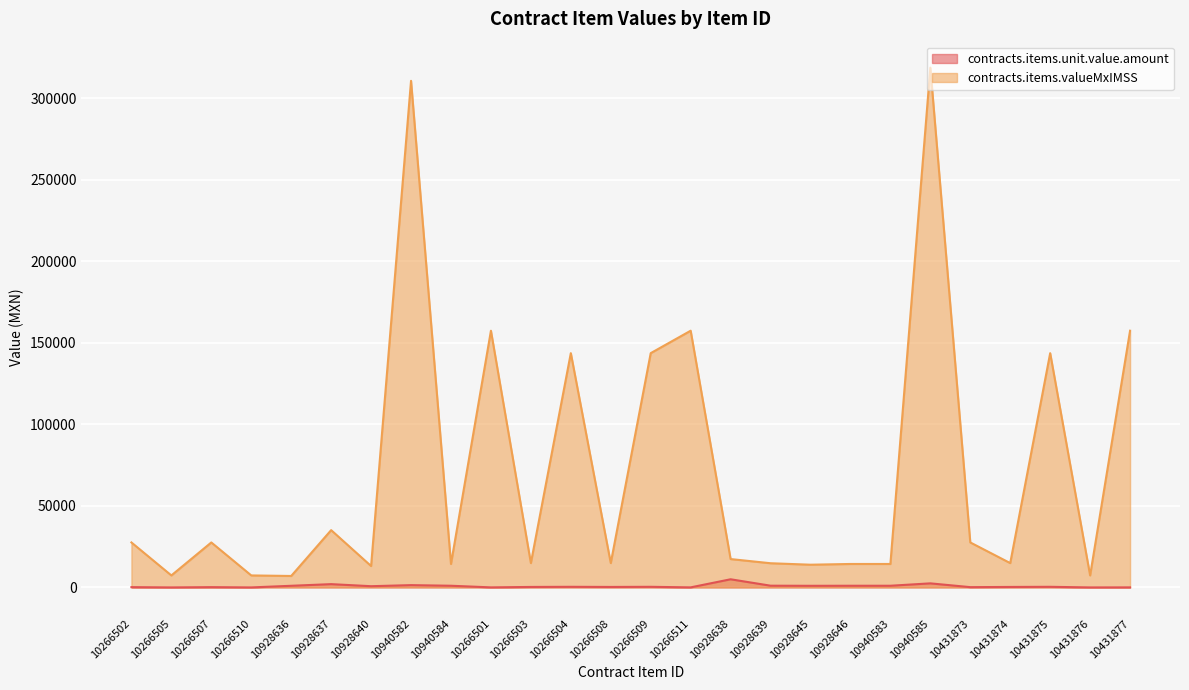

What is the sum of all contracts.items.unit.value.amount values?

20568.2